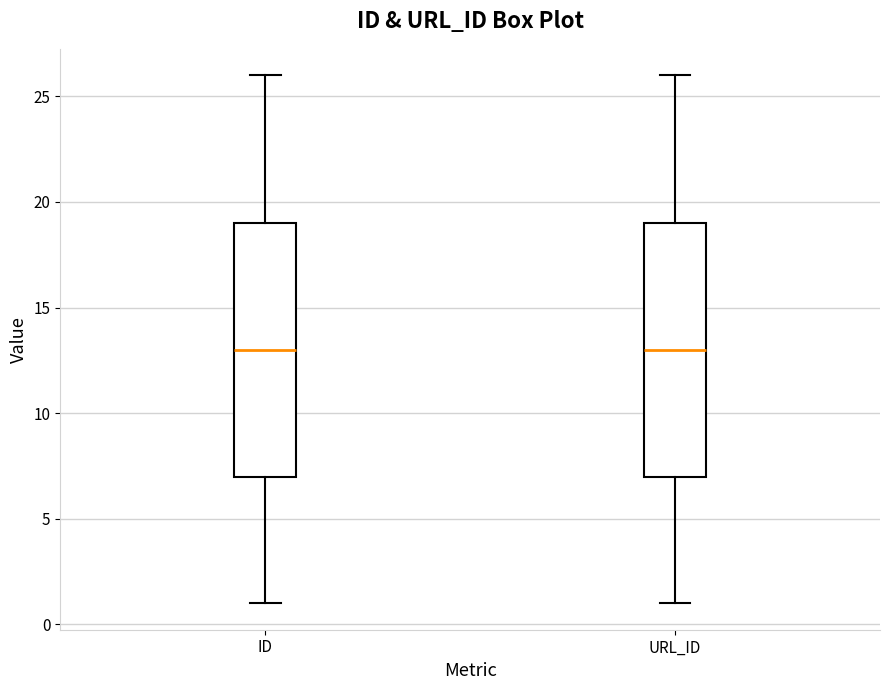

Reading left to right, read every box against the y-axis: the position of its median line, the range the box covers, and the ends of its whiskers. The values are not printed on the chart, so give them approximately, as read against the axis.

ID: median 13, box 7 to 19, whiskers 1 to 26
URL_ID: median 13, box 7 to 19, whiskers 1 to 26